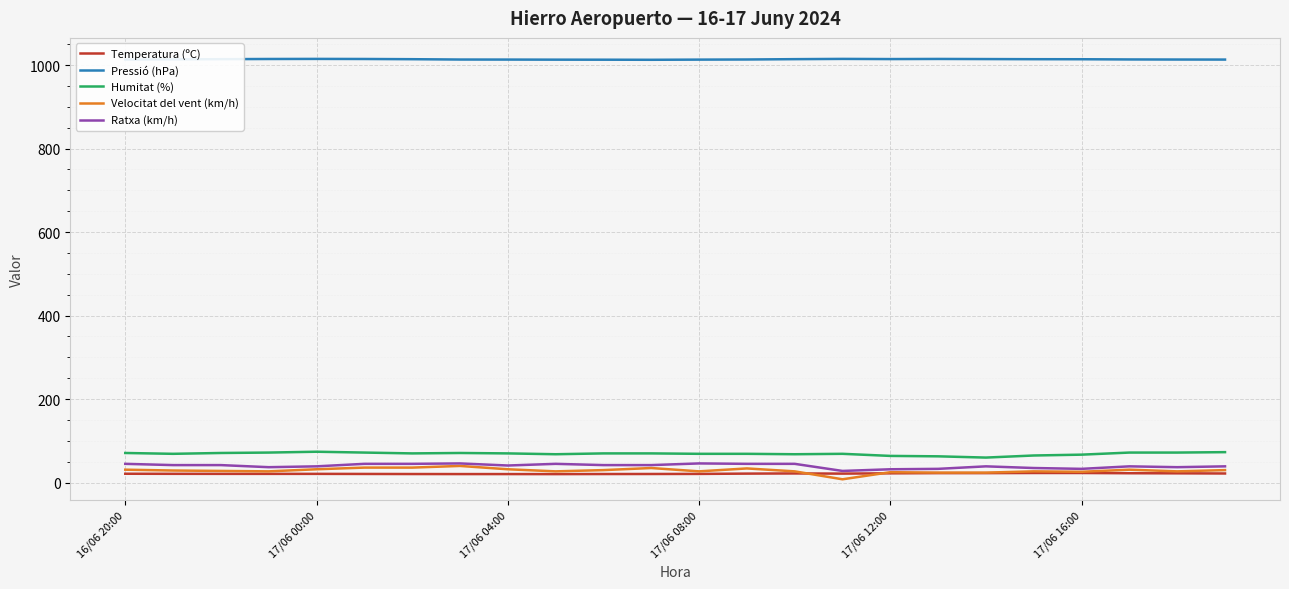

Which series has the largest total across all categories?

Pressió (hPa)